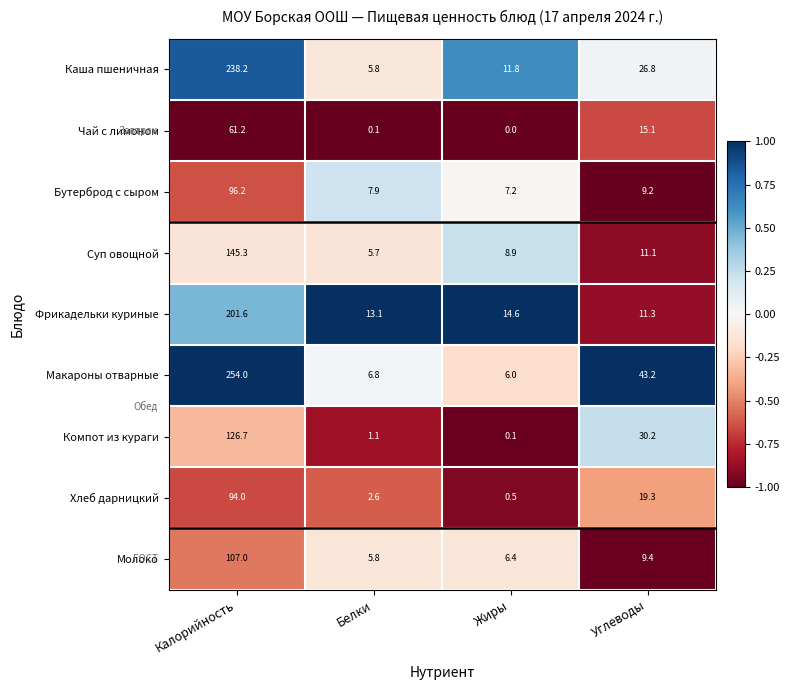

What is the average value of the Бутерброд с сыром series?

30.1